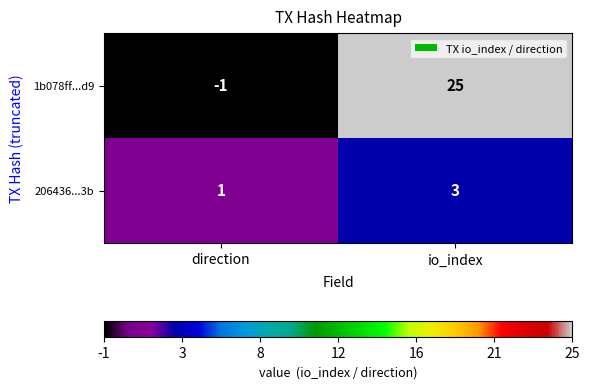

Which series has the widest spread of values?

1b078ff...d9